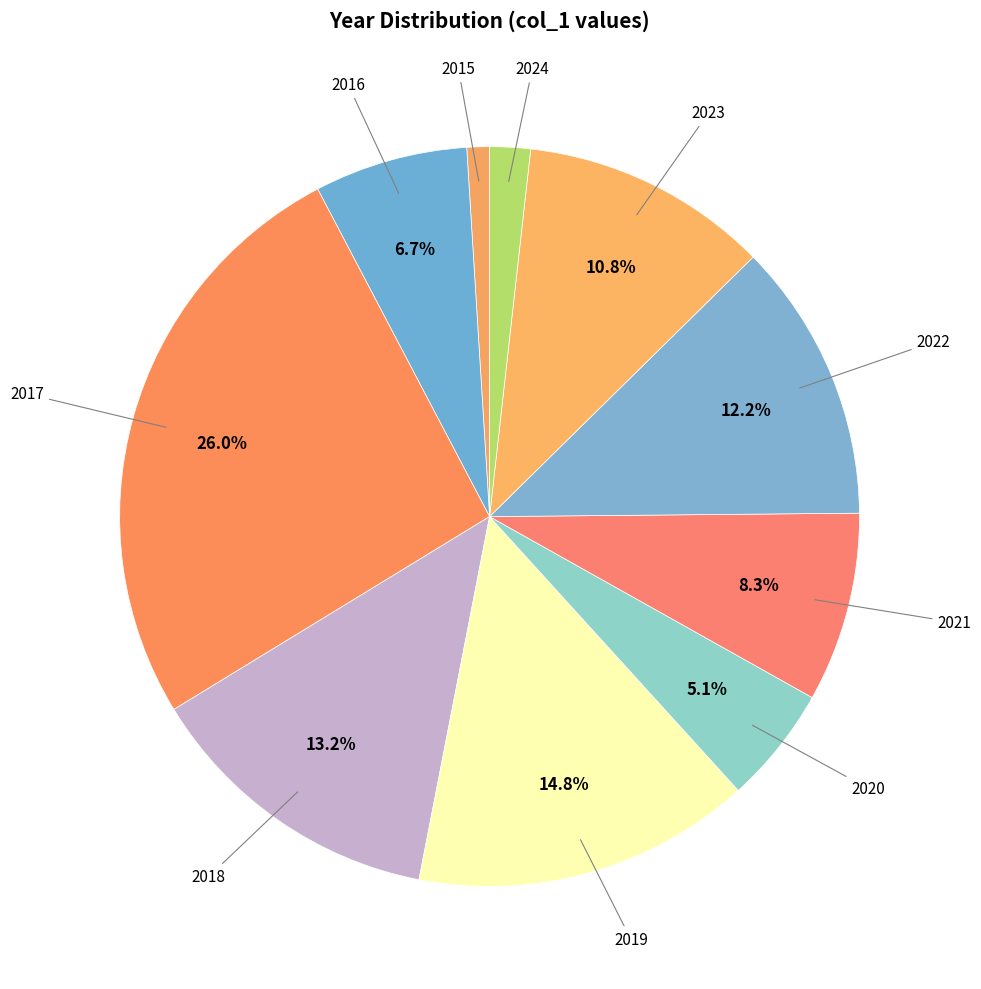

How many slices are in this pie chart?

10